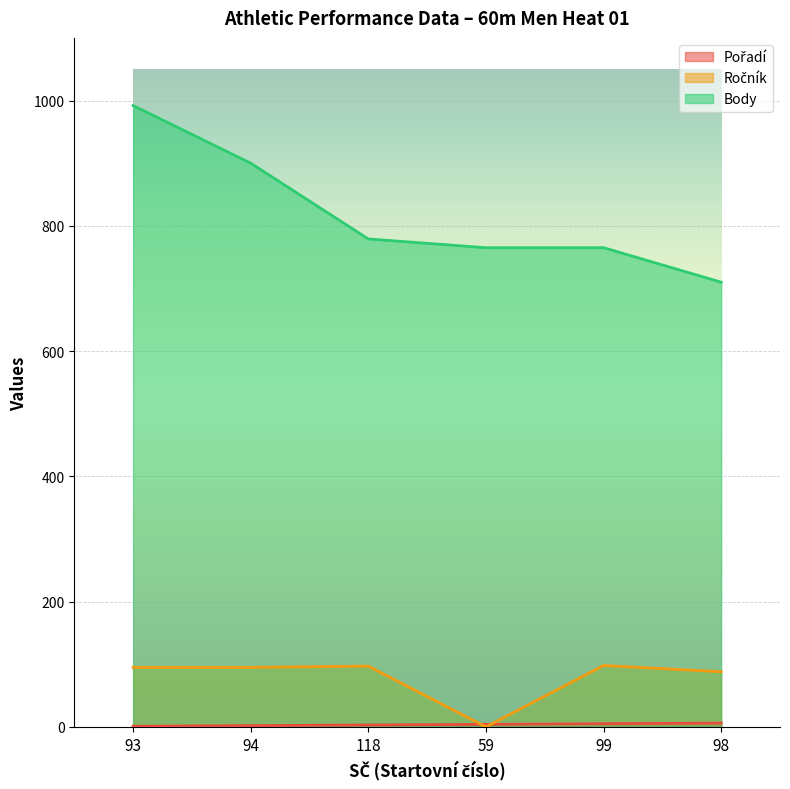

Which category has the lowest value in the Body series?

98